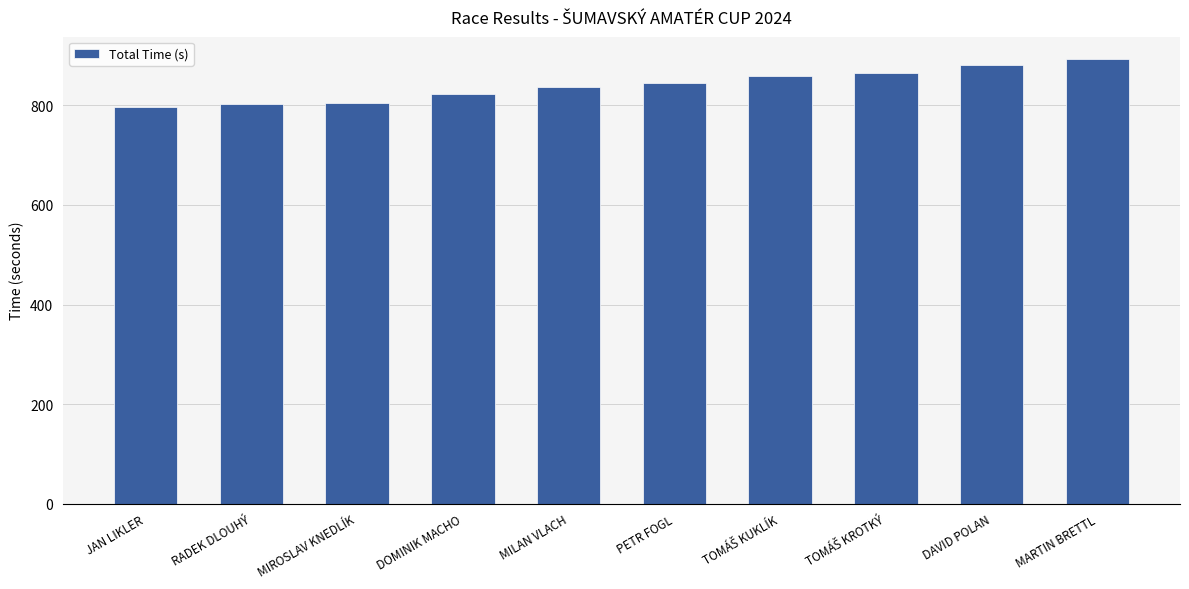

Which has a higher value, DAVID POLAN or MIROSLAV KNEDLÍK?

DAVID POLAN